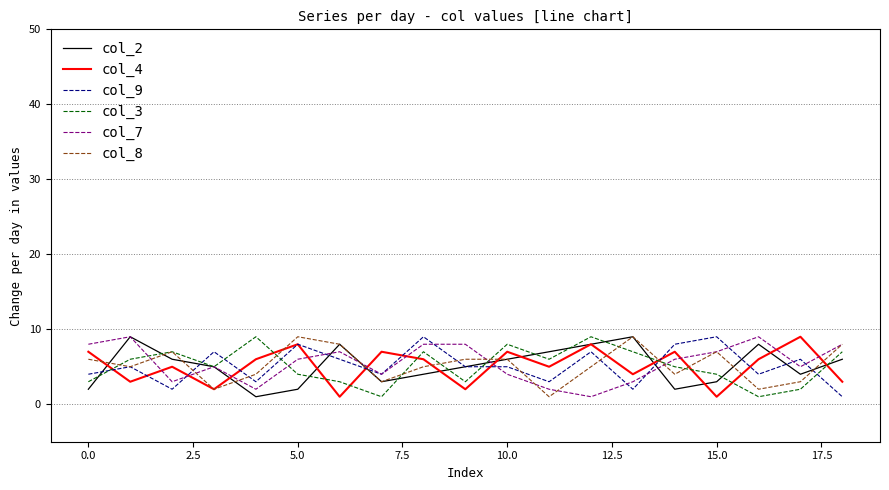

What is the greatest value displayed?

9